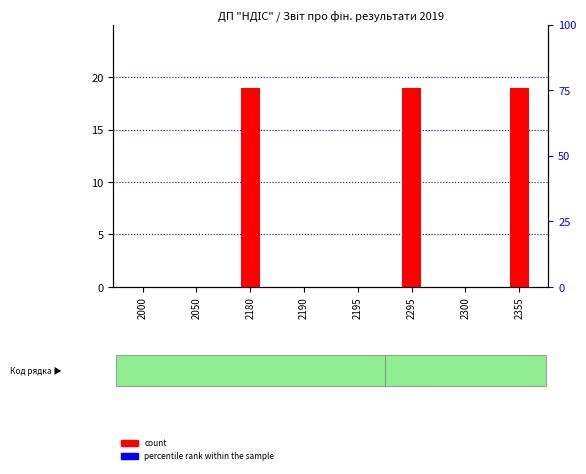

How many data points does each series have?

8